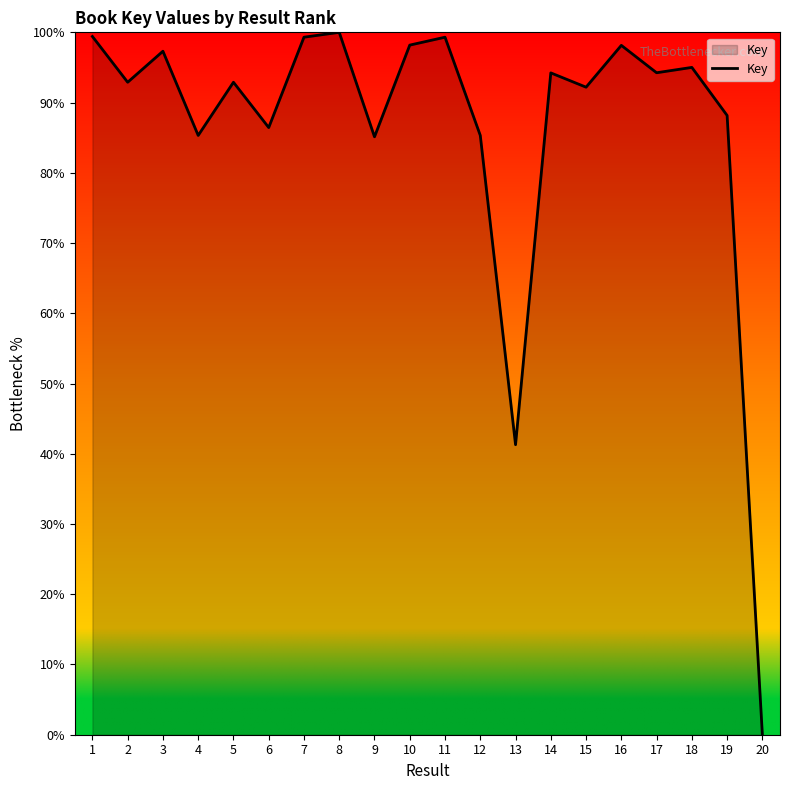

What is the change in value from 5 to 20?

-92.9